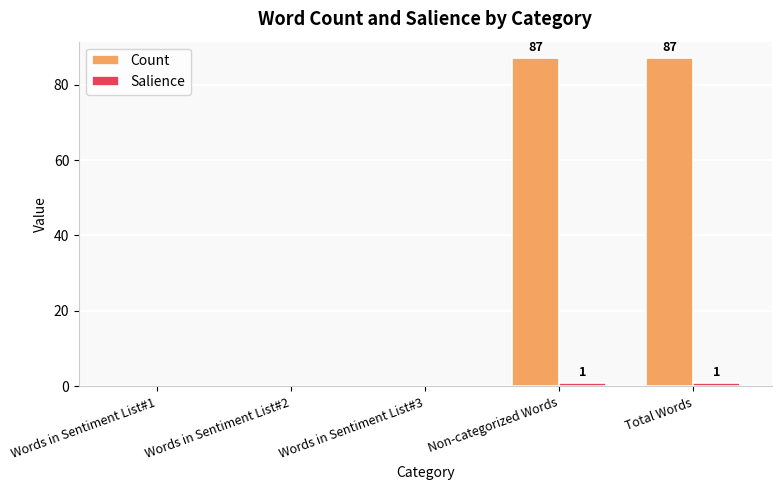

The value of Salience at Words in Sentiment List#1 is 0. True or false?

True